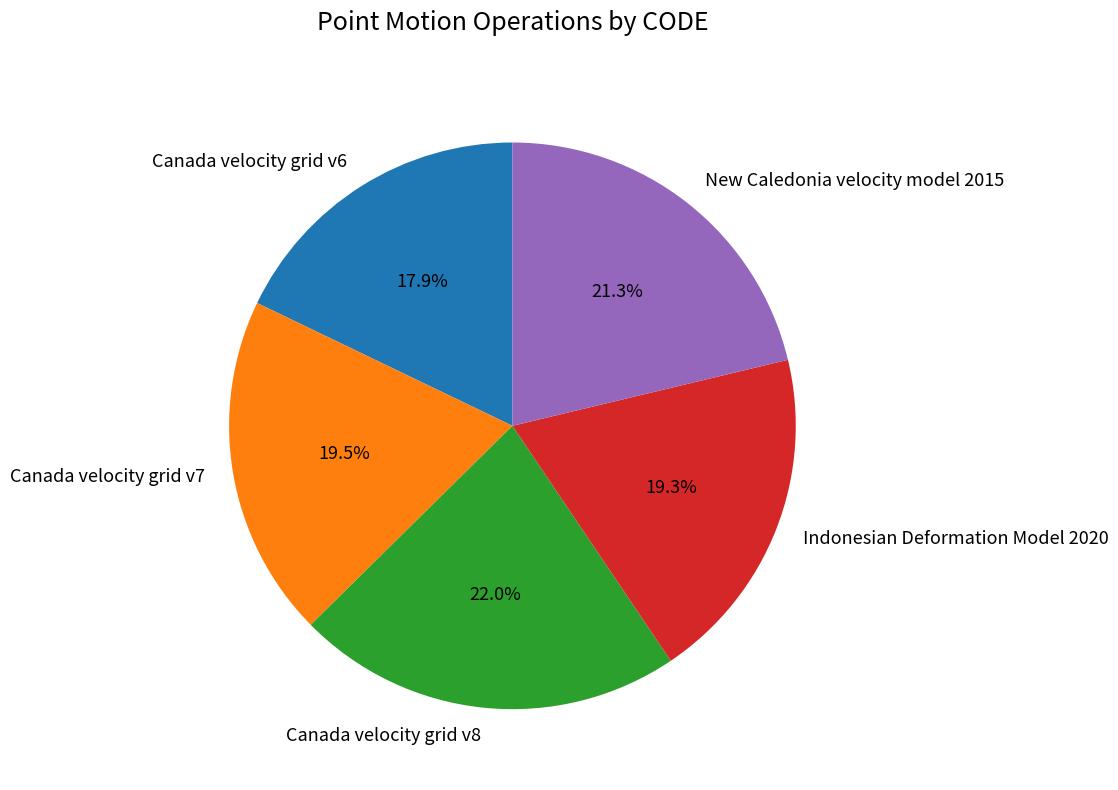

Between Canada velocity grid v6 and Canada velocity grid v7, which is larger?

Canada velocity grid v7